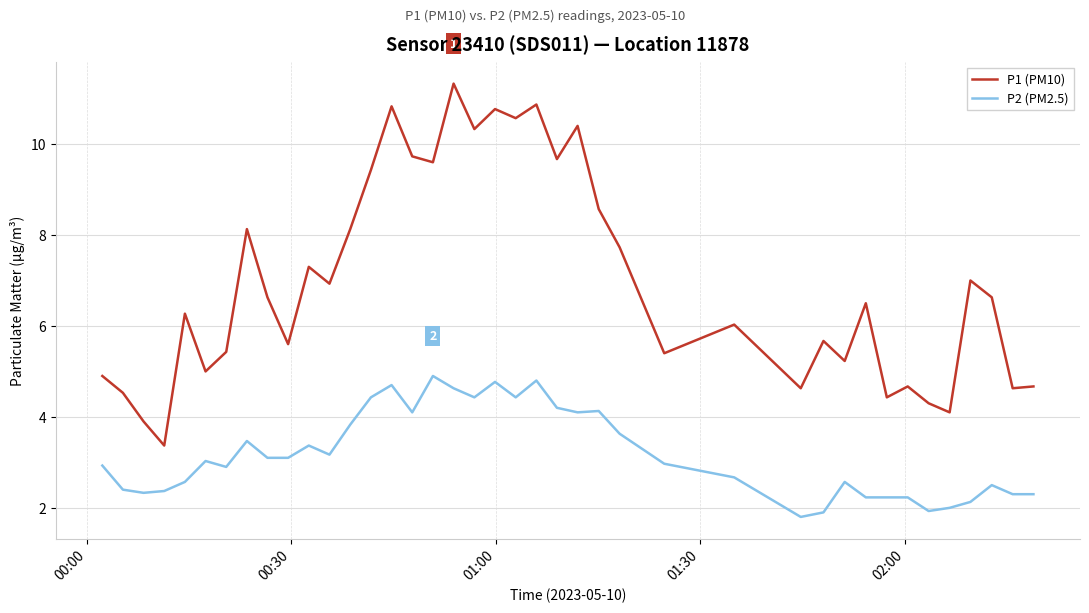

True or false: P2 (PM2.5) and P1 (PM10) intersect in this chart.

False